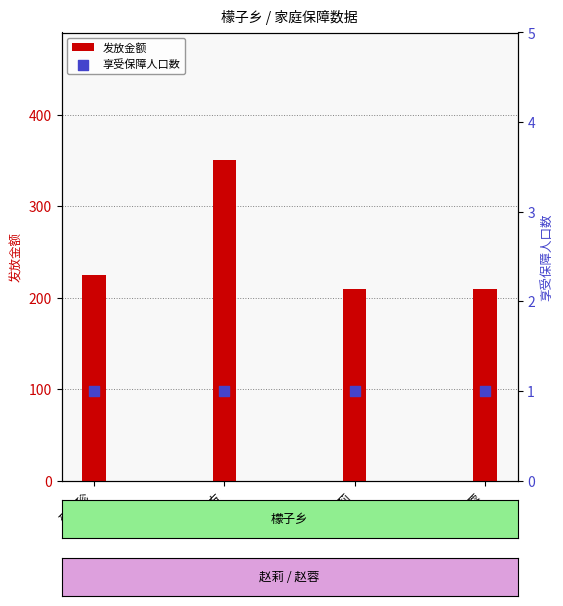

At how many categories does at least one series exceed 27?

4